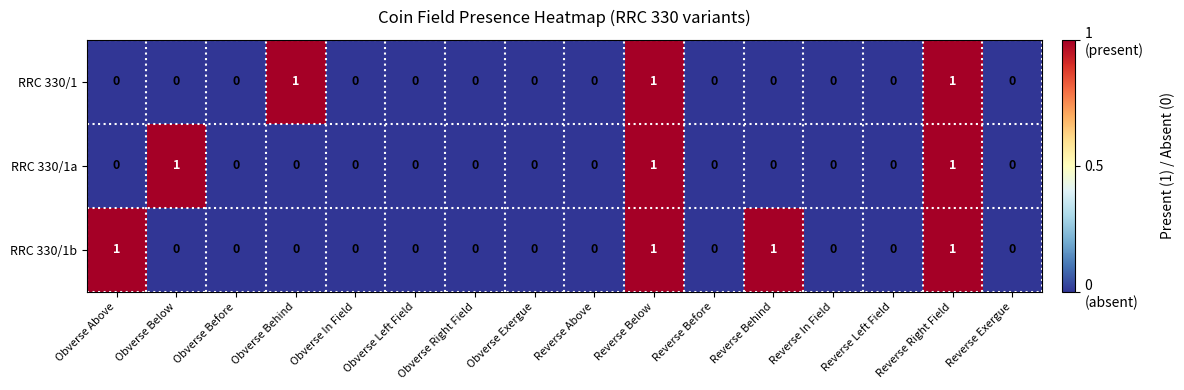

Is it true that RRC 330/1b equals 1 at Reverse Before?

False